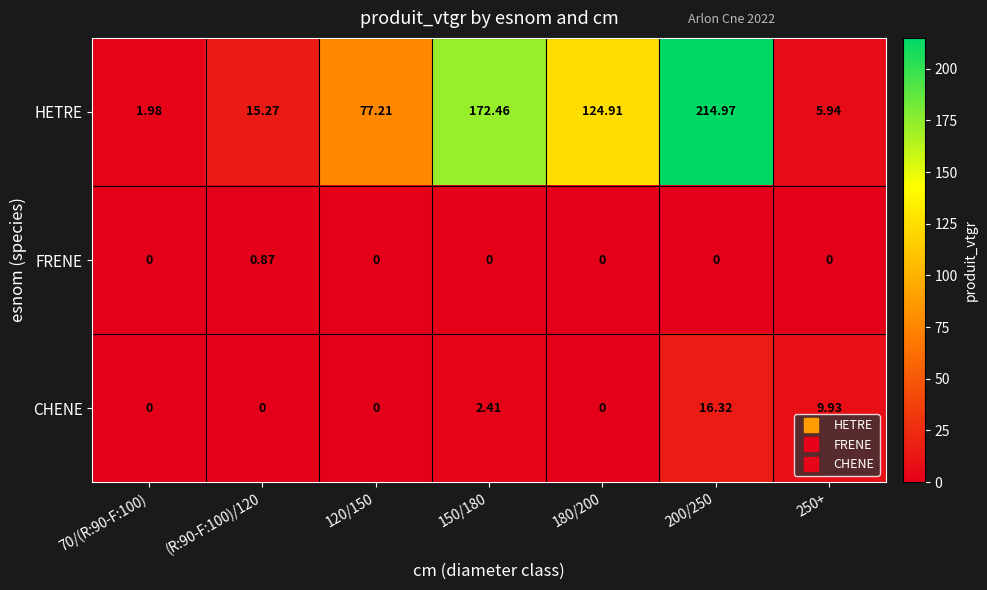

Which series changed the most between (R:90-F:100)/120 and 120/150?

HETRE